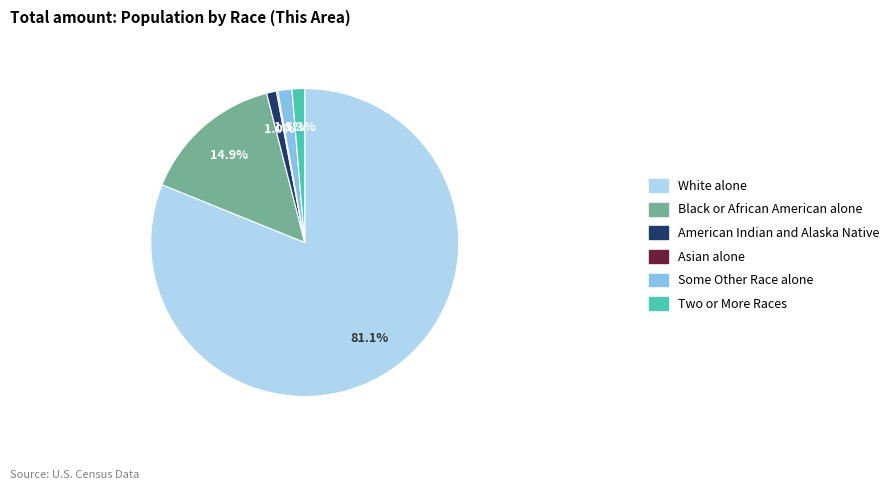

Approximately how many times larger is the value at Two or More Races compared to Some Other Race alone?

0.9